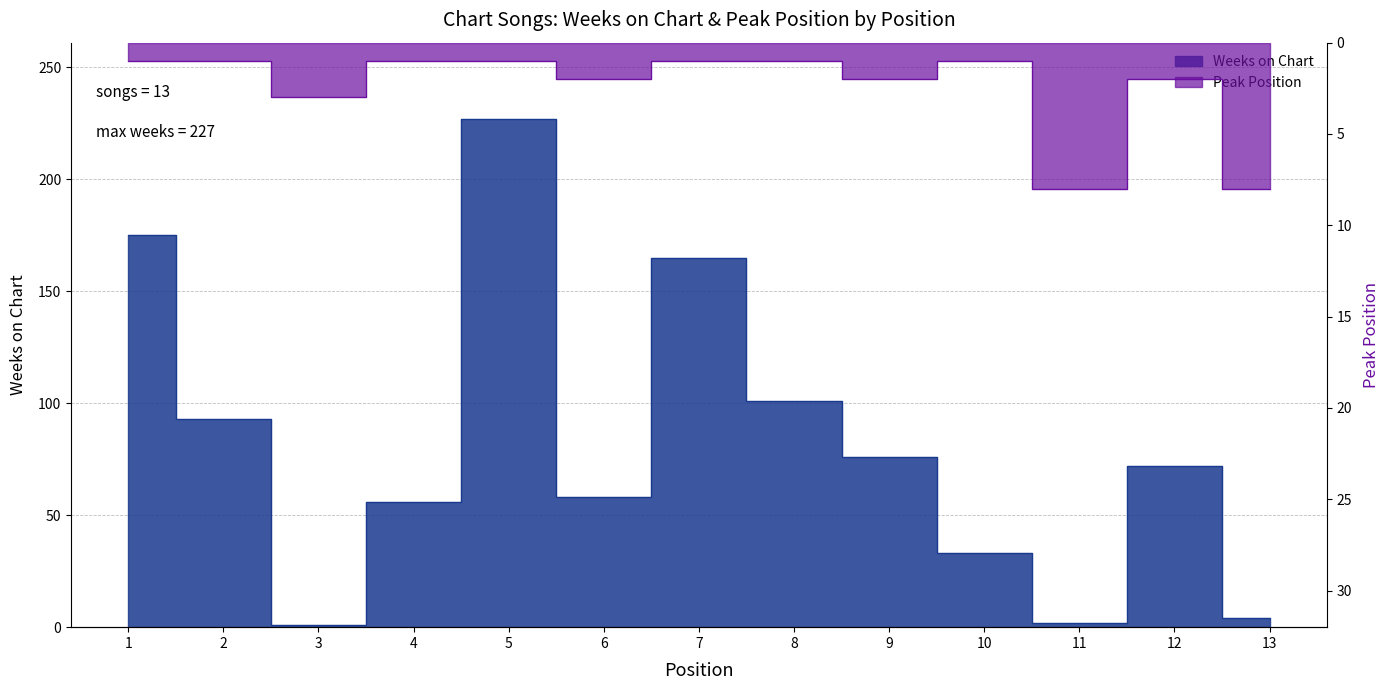

At which category is the sum across all series the highest?

5